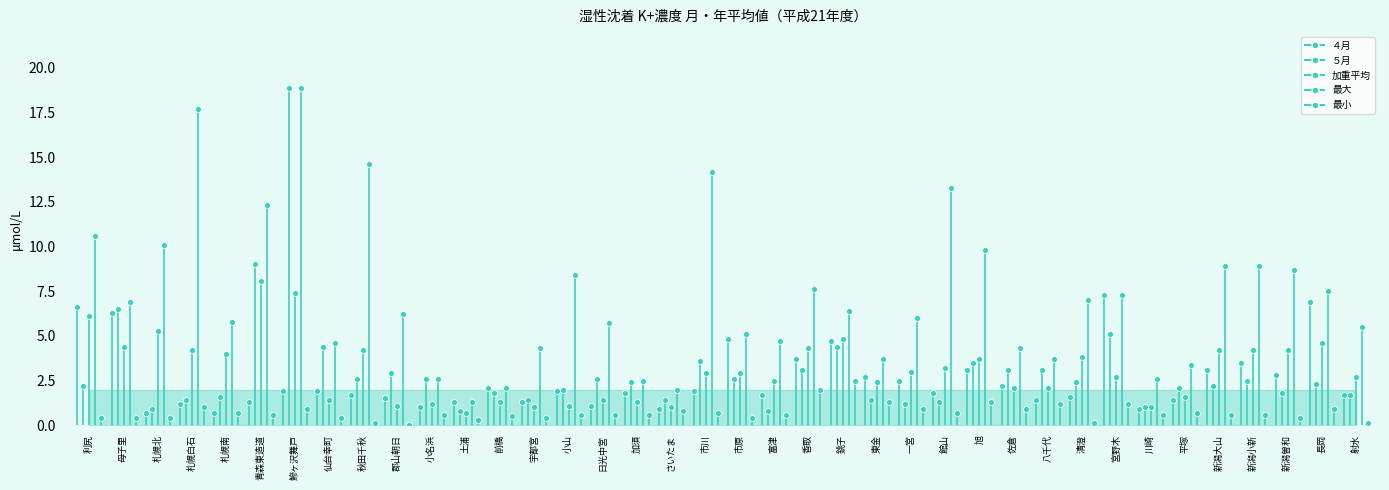

Which series reaches the maximum Y coordinate?

最大